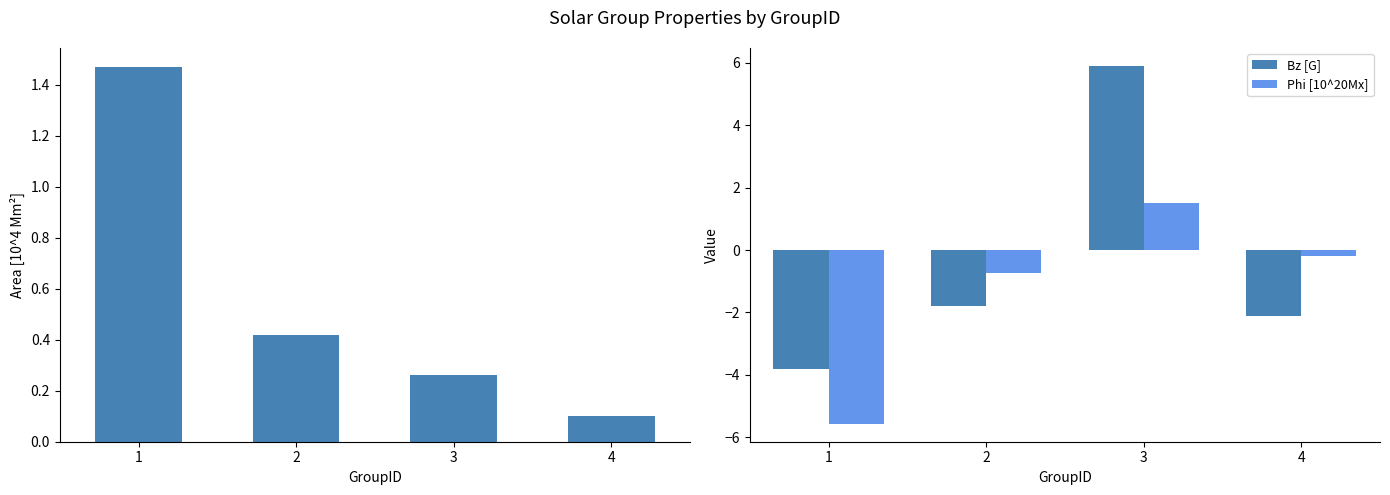

How many groups of bars are there?

4